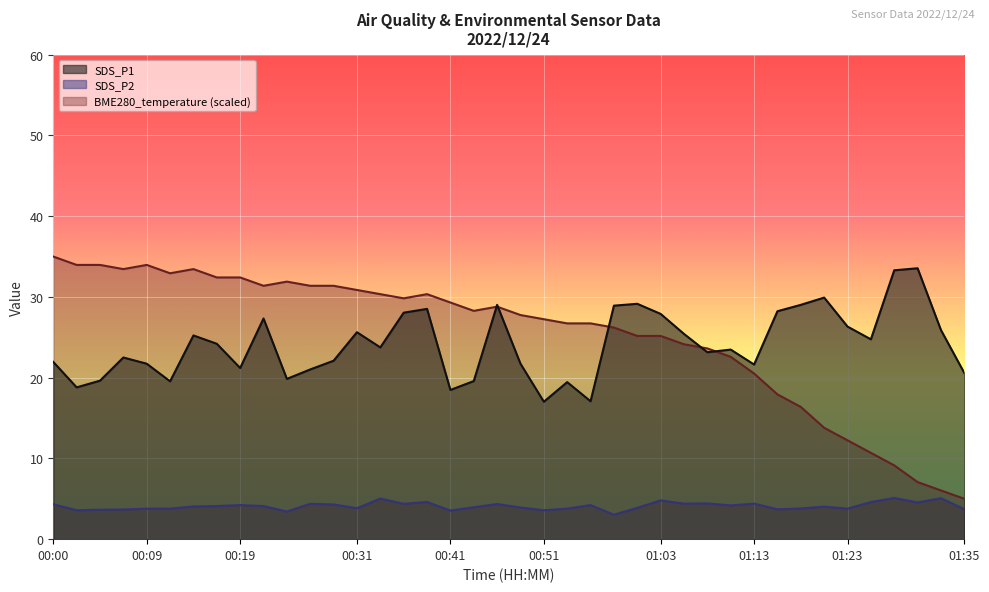

Reading left to right, what are all the values shown in this chart?

BME280_temperature: 35.0	34.0	34.0	33.4	34.0	32.9	33.4	32.4	32.4	31.4	31.9	31.4	31.4	30.9	30.3	29.8	30.3	29.3	28.3	28.8	27.8	27.2	26.7	26.7	26.2	25.2	25.2	24.1	23.6	22.6	20.5	17.9	16.4	13.8	12.2	10.7	9.1	7.1	6.0	5.0
SDS_P1: 21.9	18.8	19.6	22.5	21.7	19.6	25.2	24.2	21.2	27.3	19.9	21.0	22.1	25.6	23.8	28.1	28.5	18.5	19.6	29.0	21.7	17.0	19.4	17.1	28.9	29.1	27.9	25.4	23.1	23.5	21.6	28.2	29.0	29.9	26.3	24.8	33.3	33.5	25.9	20.6
SDS_P2: 4.3	3.6	3.6	3.7	3.8	3.8	4.0	4.1	4.2	4.1	3.4	4.4	4.3	3.8	5.0	4.4	4.6	3.5	4.0	4.3	3.9	3.6	3.8	4.2	3.0	3.9	4.8	4.4	4.4	4.2	4.4	3.7	3.8	4.0	3.8	4.6	5.1	4.5	5.1	3.7